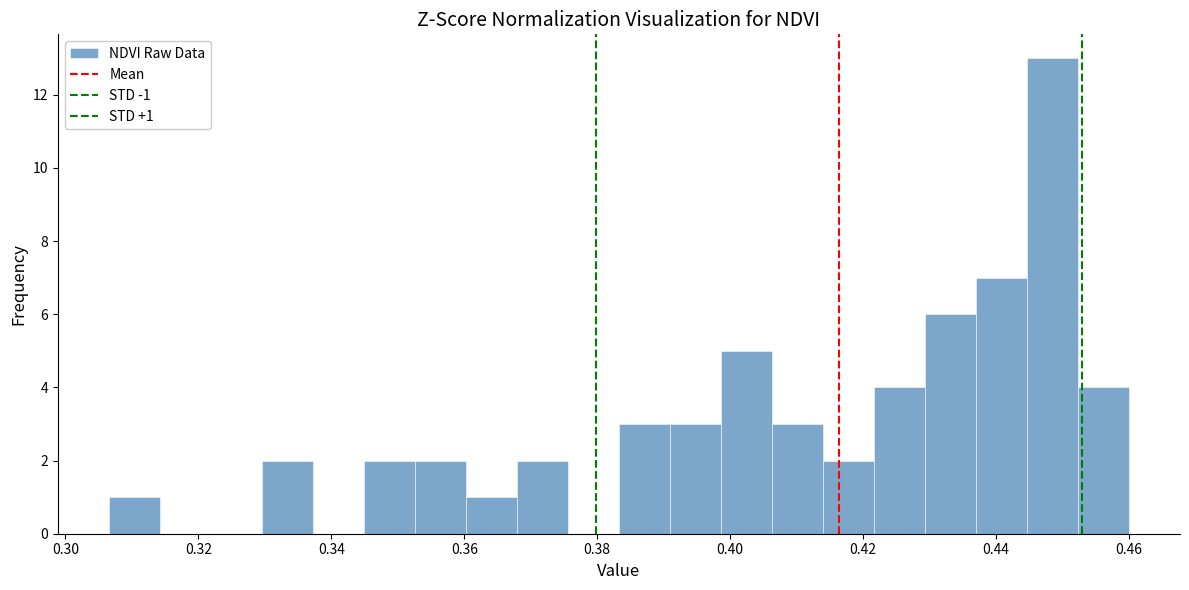

Around what value on the x-axis is the tallest bar? Give the approximate position of its centre, as read against the axis.

0.448